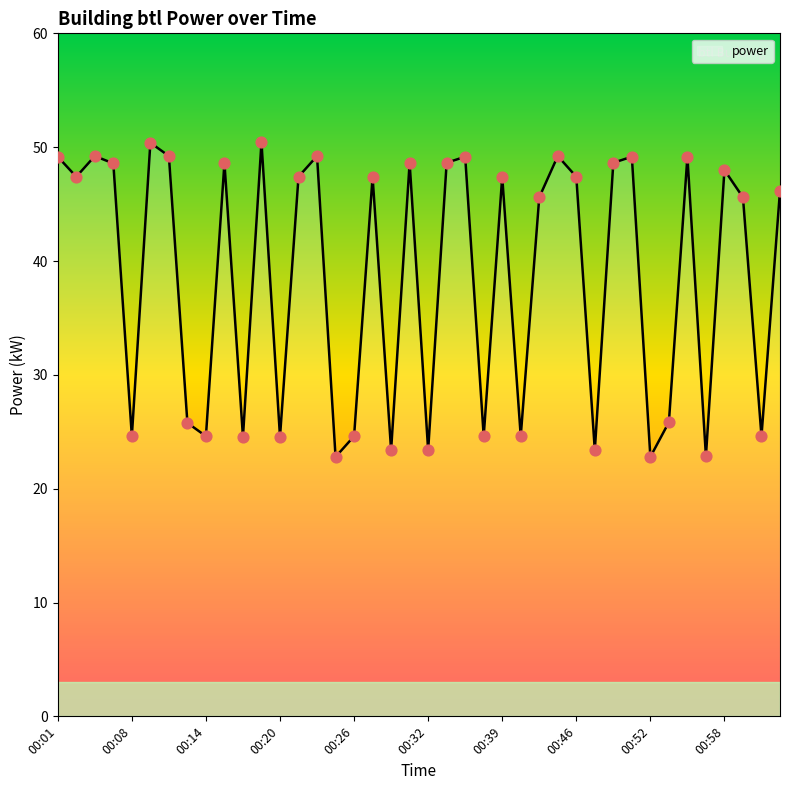

What is the greatest value displayed?

50.5